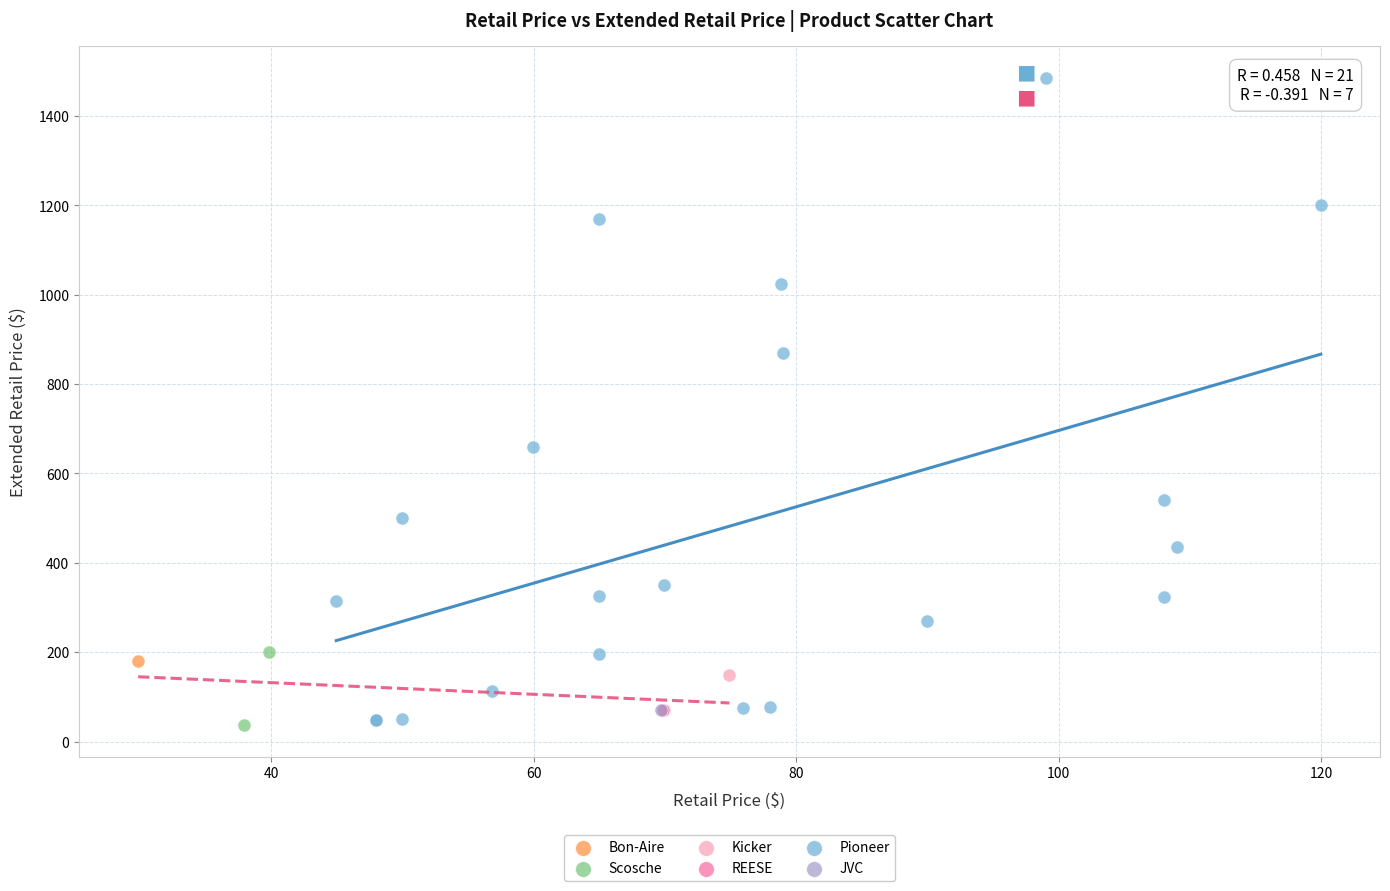

What are all the series names shown in the legend?

REESE, Bon-Aire, Pioneer, Scosche, Kicker, JVC